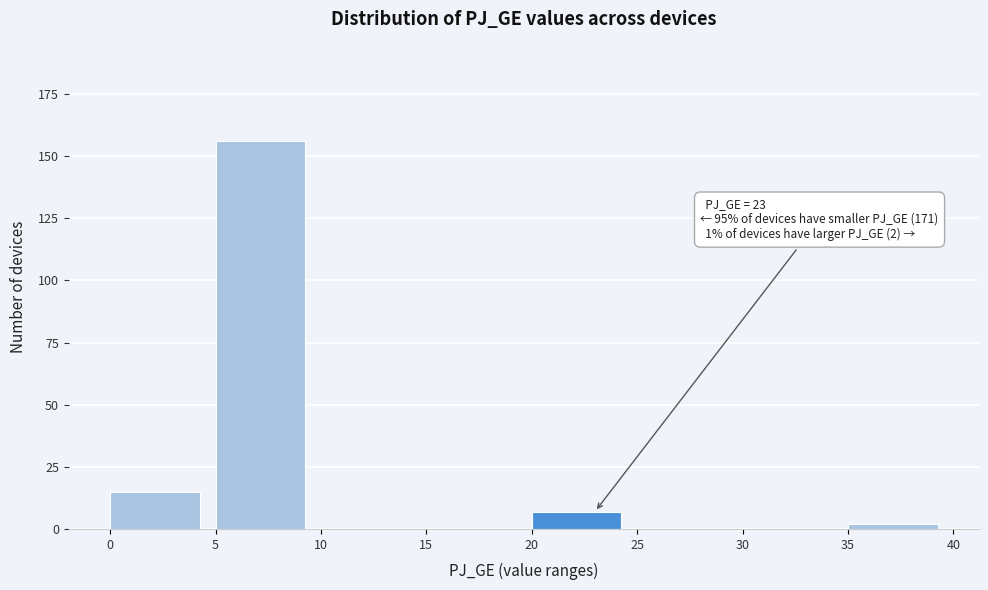

Which range on the x-axis has the tallest bar?

5 to 10